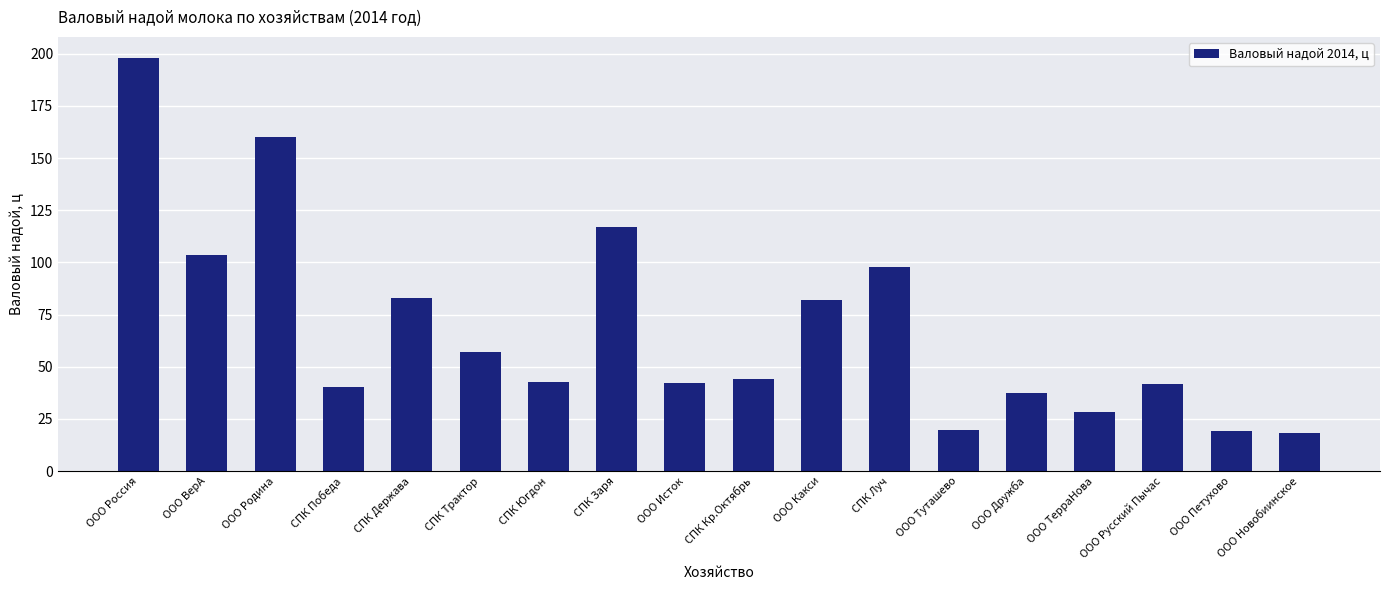

What is the difference between the maximum and minimum values?

179.9